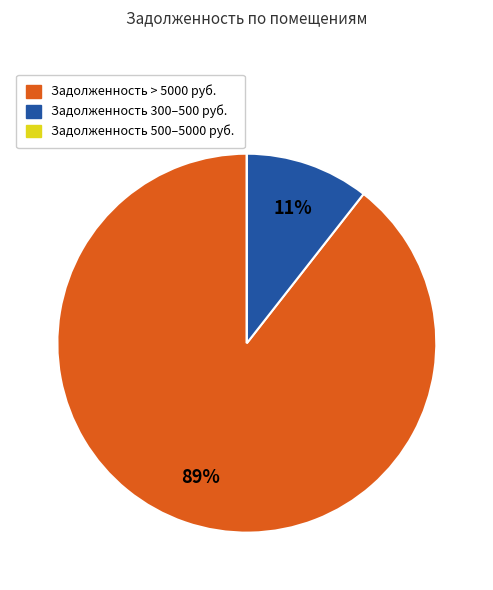

Do Задолженность > 5000 руб. and Задолженность 300–500 руб. together represent more than half of the pie?

Yes